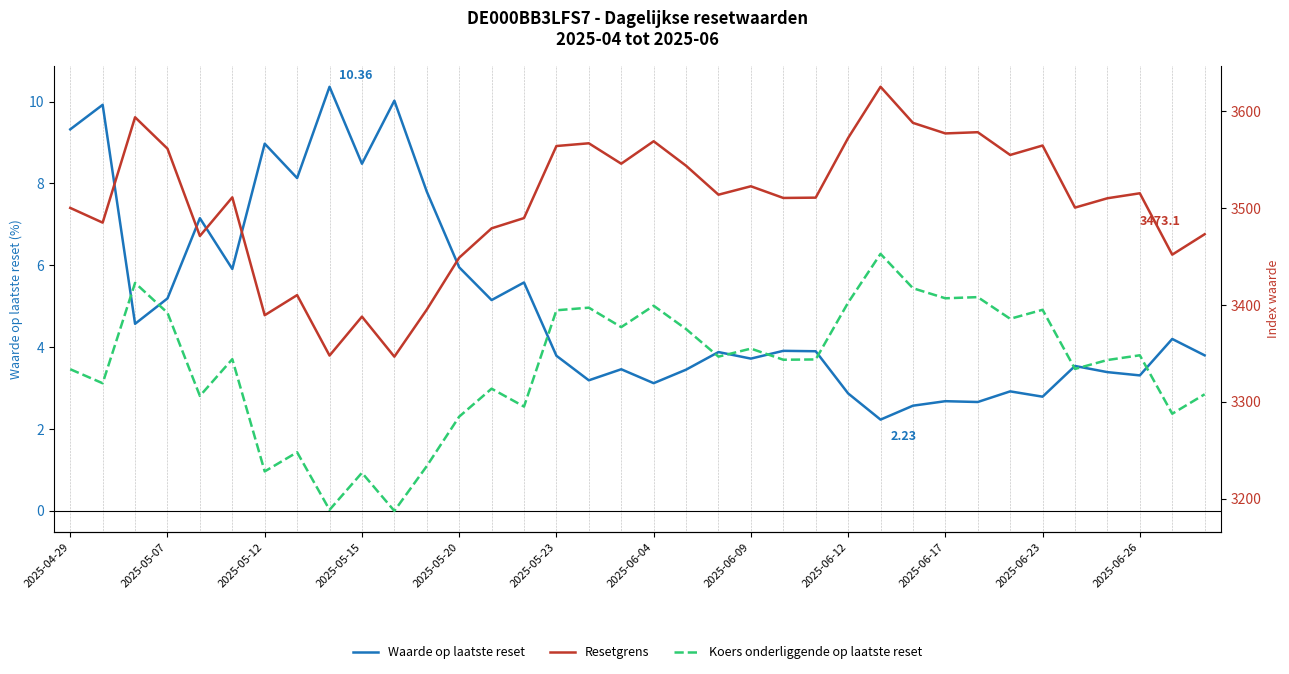

How many series are shown in this chart?

3